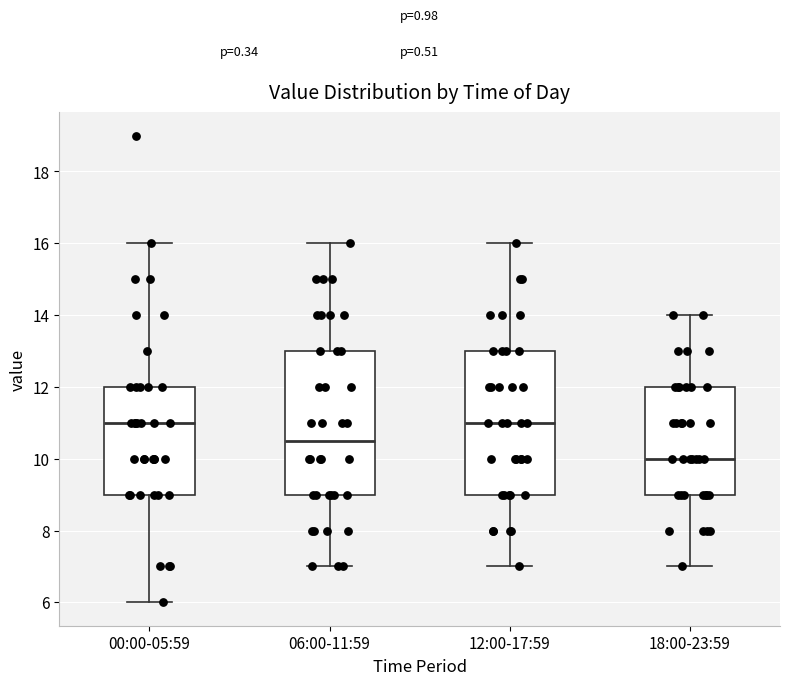

Reading left to right, read every box against the y-axis: the position of its median line, the range the box covers, and the ends of its whiskers. The values are not printed on the chart, so give them approximately, as read against the axis.

00:00-05:59: median 11.0, box 9.0 to 12.0, whiskers 6.0 to 16.0
06:00-11:59: median 10.6, box 9.0 to 13.0, whiskers 7.0 to 16.0
12:00-17:59: median 11.0, box 9.0 to 13.0, whiskers 7.0 to 16.0
18:00-23:59: median 10.0, box 9.0 to 12.0, whiskers 7.0 to 14.0